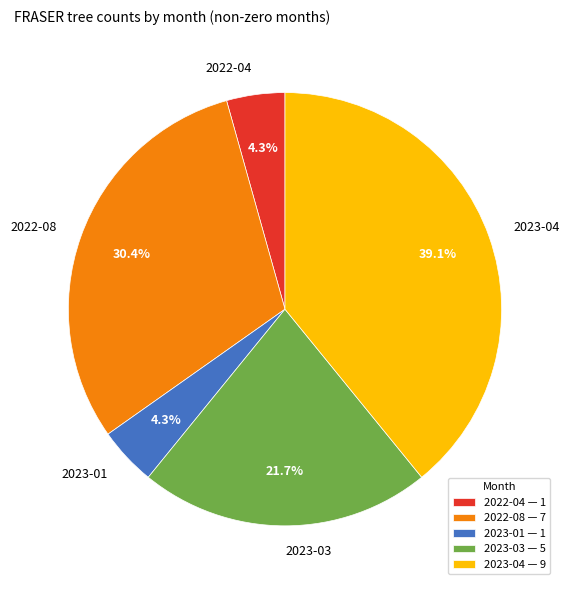

Is it true that 2022-04 is 4% of the pie?

True